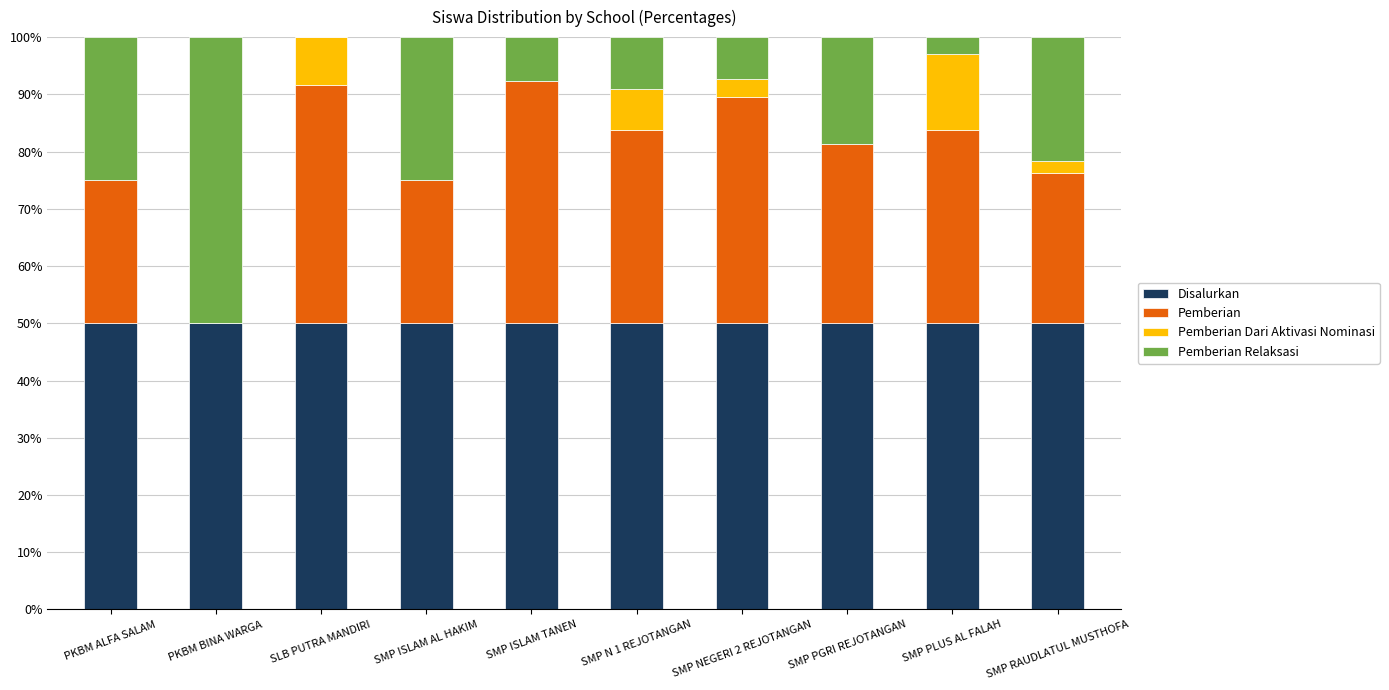

Does the chart contain stacked bars?

Yes